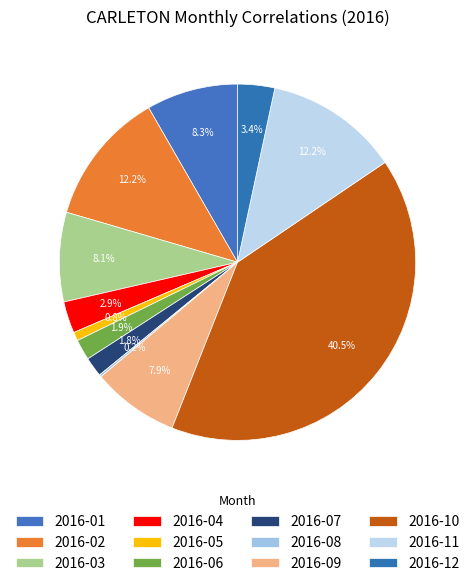

Which slice is the smallest?

2016-08